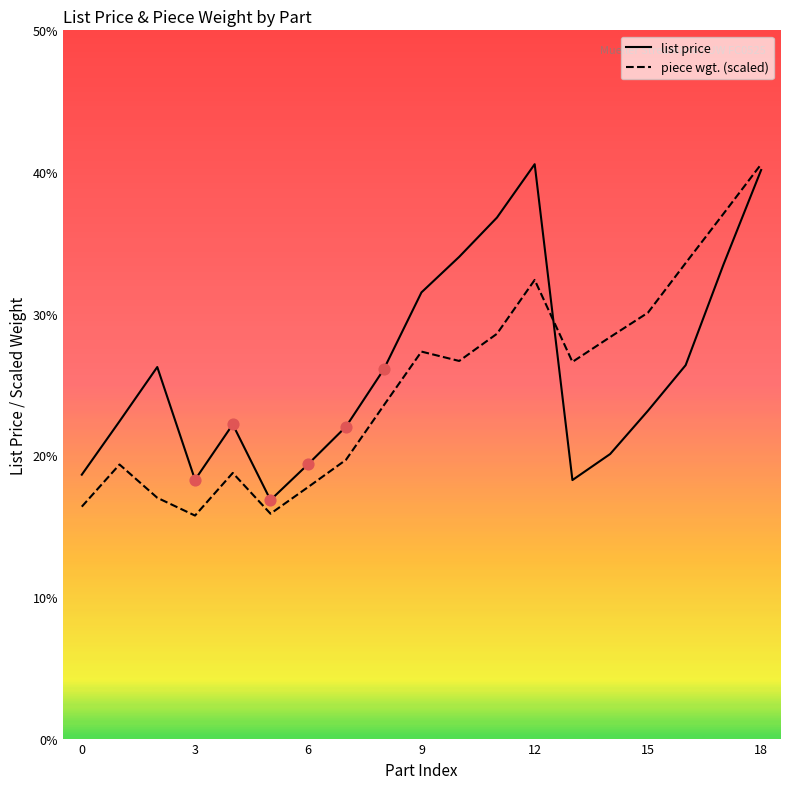

What is the minimum value for piece wgt. (scaled)?

15.7